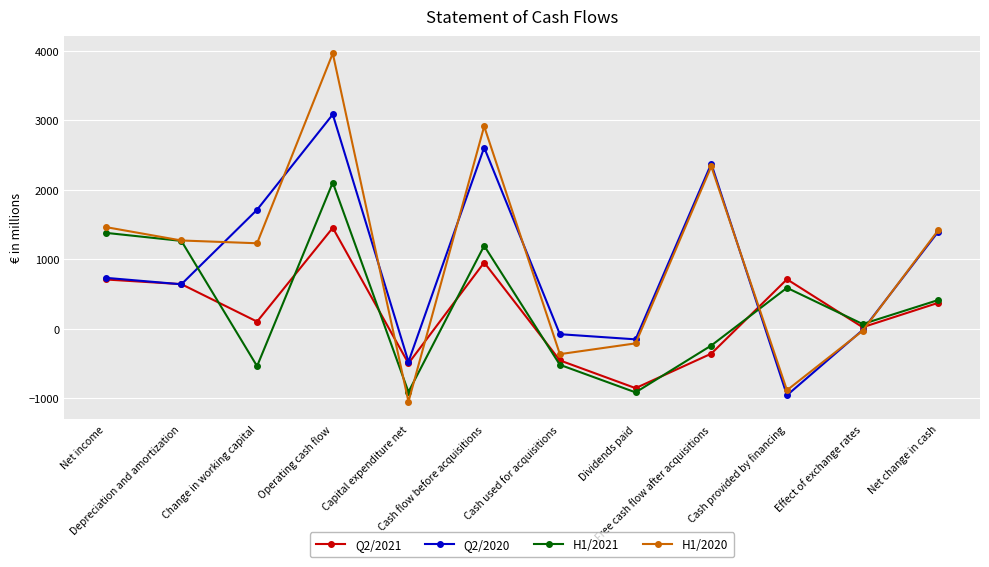

At which category does the chart reach its minimum across all series?

Capital expenditure net